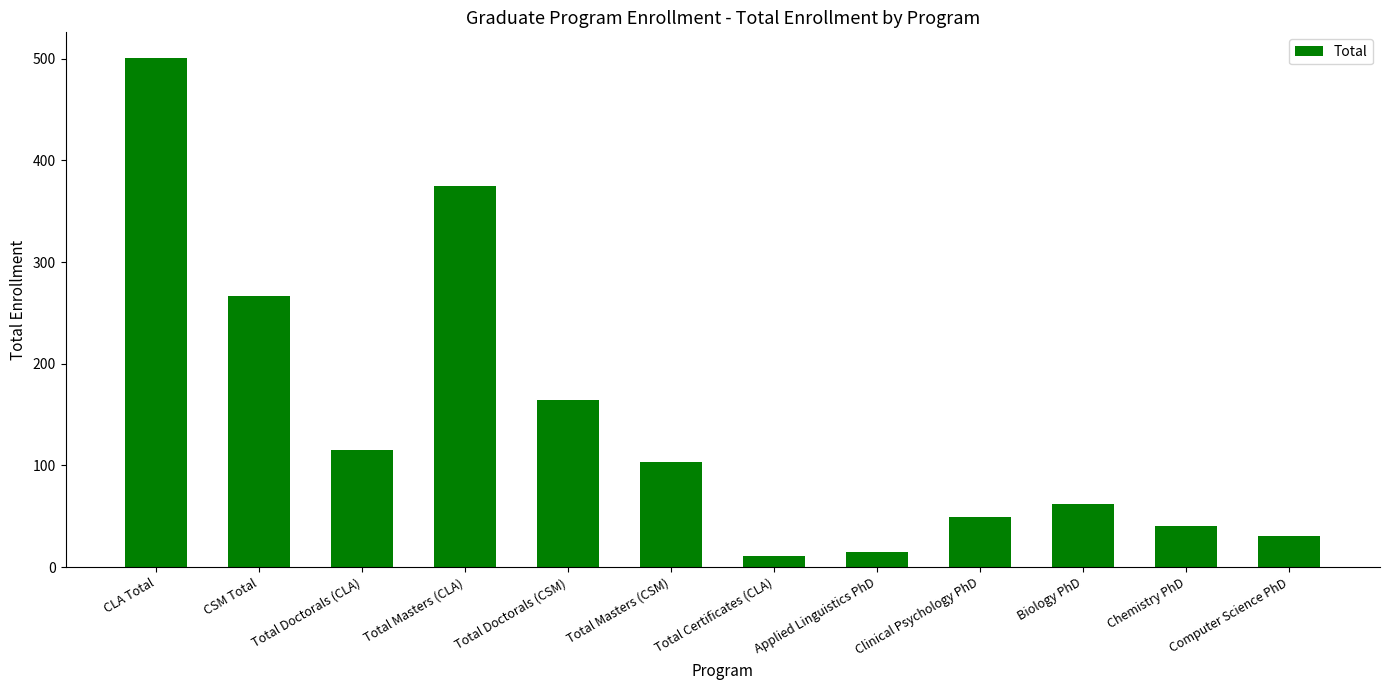

How many categories are shown in the chart?

12